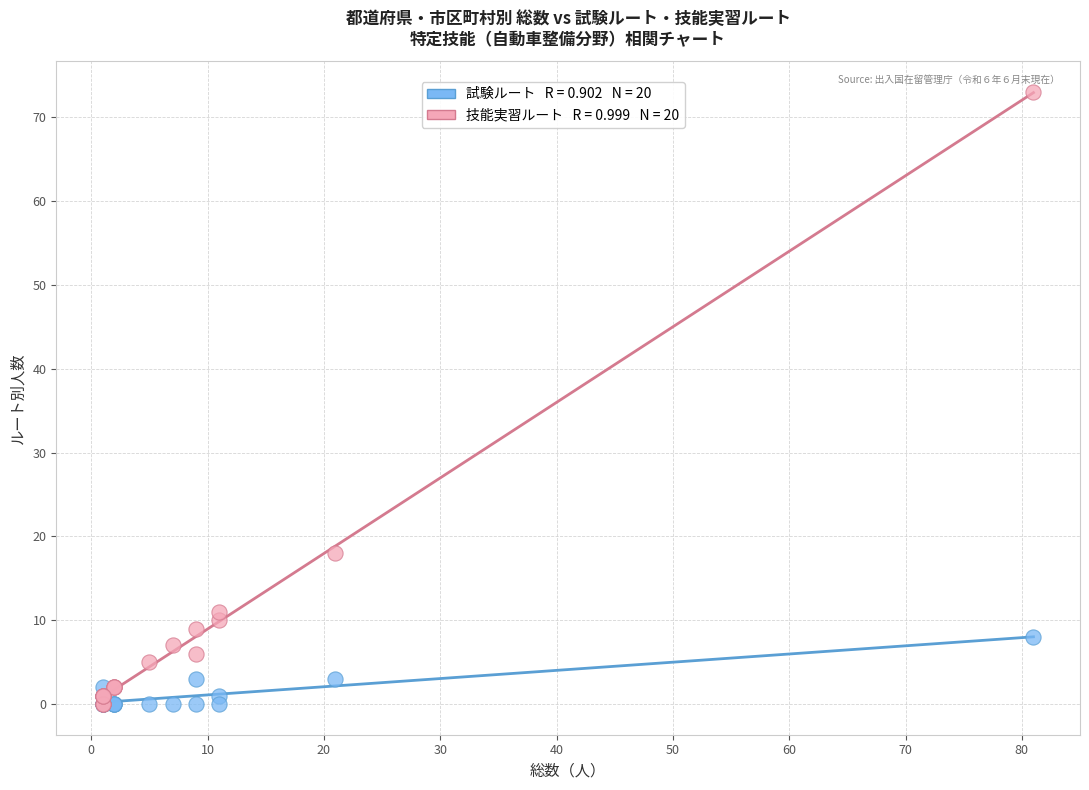

Across all series, what Y value is closest to 36?

18